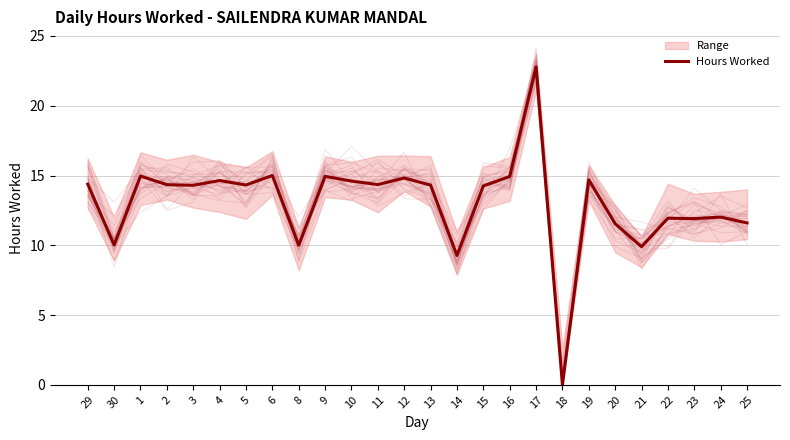

How many lines are shown in the chart?

1